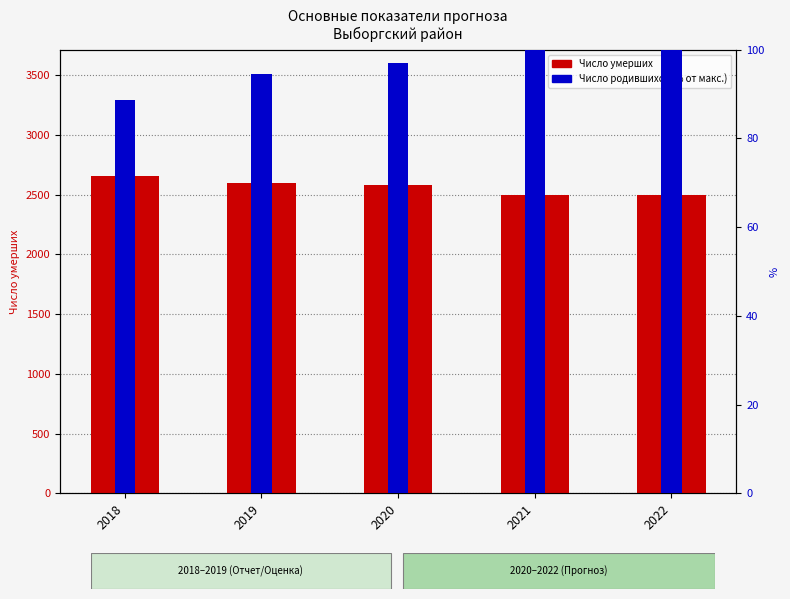

How many values in the Число умерших series exceed 2580?

2